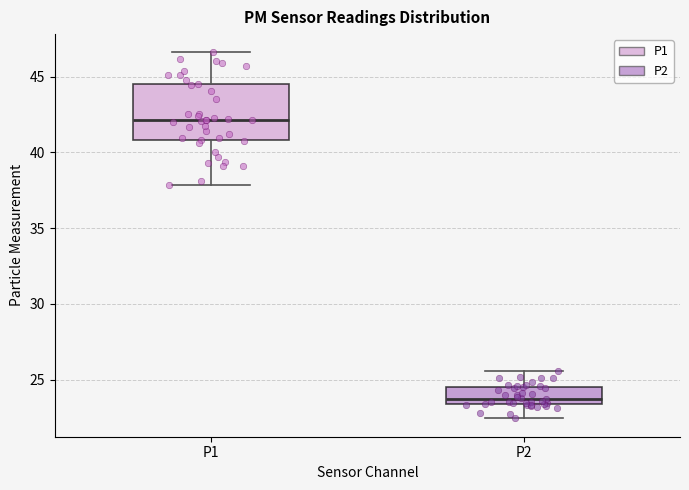

Where does the upper whisker of the box for P1 end on the y-axis? The values are not printed on the chart, so give them approximately, as read against the axis.

46.5